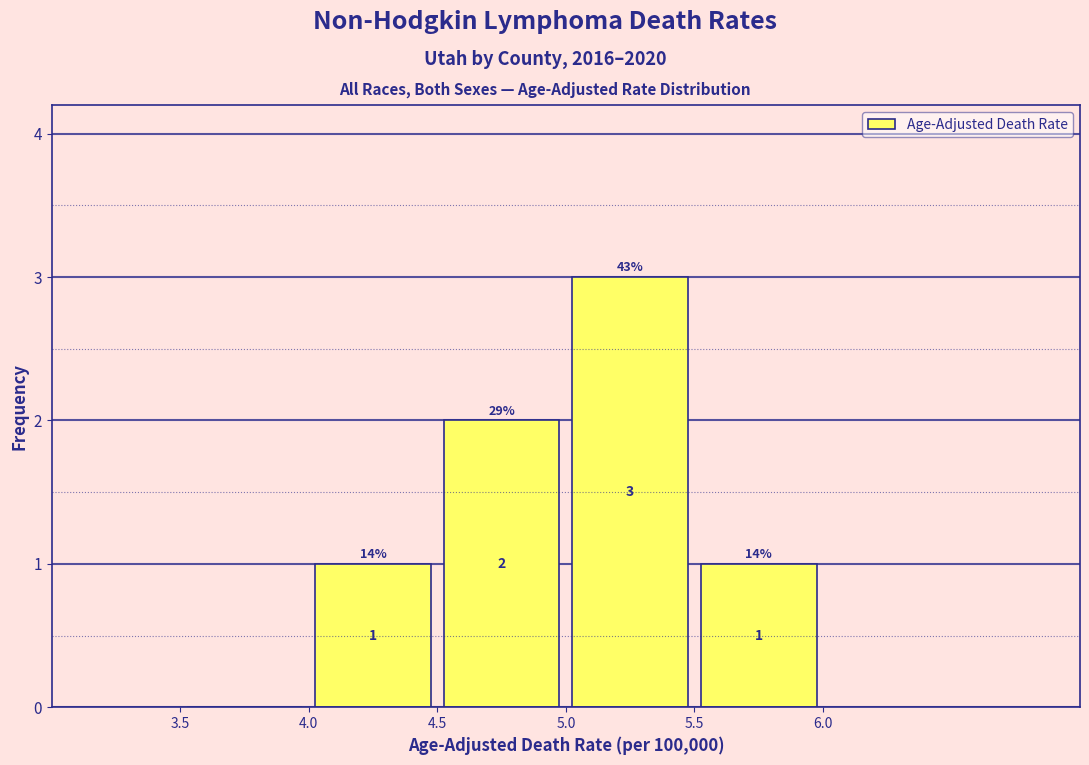

Which range on the x-axis has the tallest bar?

5.0 to 5.5